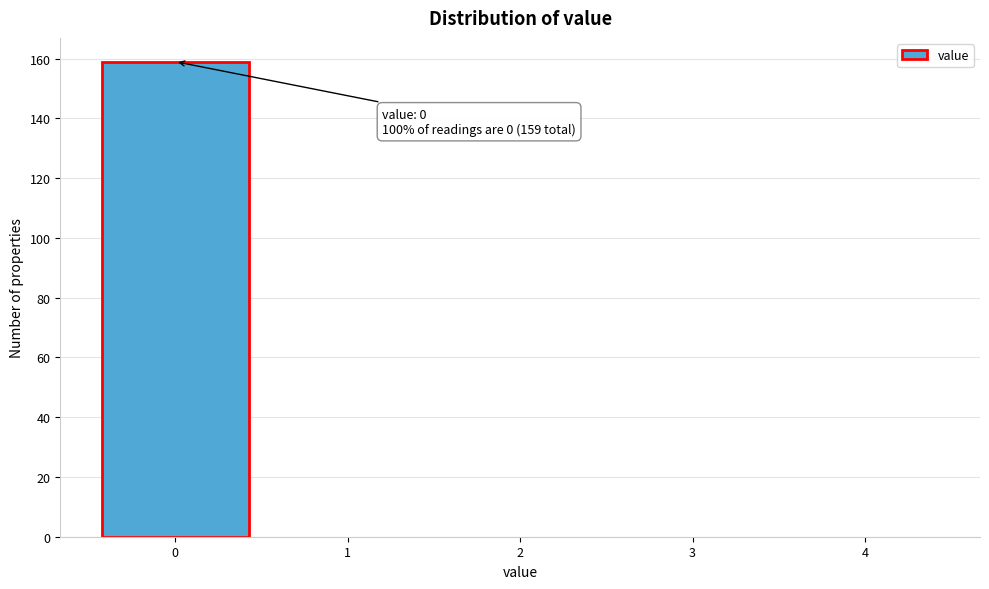

Which range on the x-axis has the tallest bar?

-0.5 to 0.5